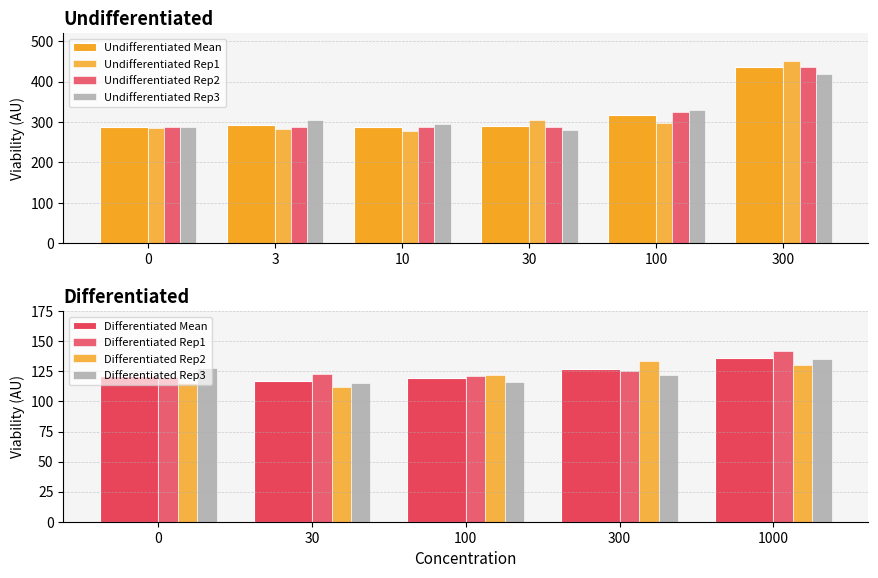

The value of Undifferentiated Rep3 at 300 is 636.9. True or false?

False